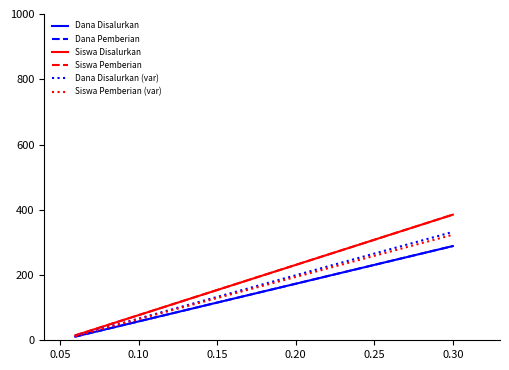

True or false: Dana Disalurkan and Dana Disalurkan (var) cross at least once.

False